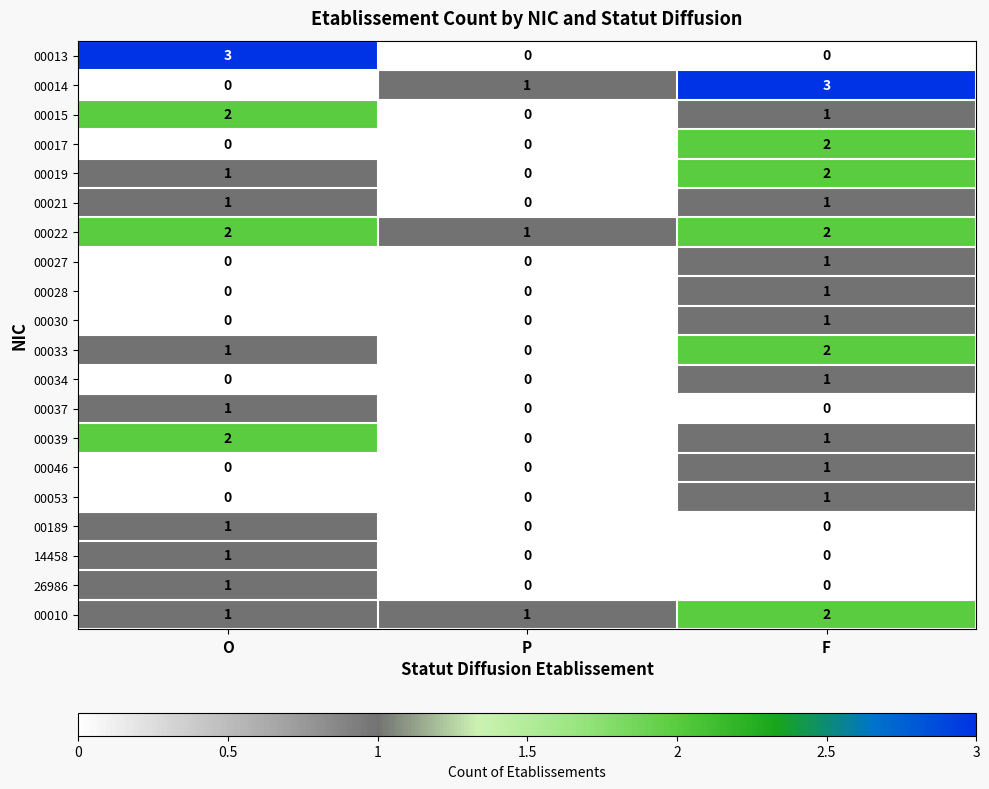

At which label does 00028 reach its peak?

F